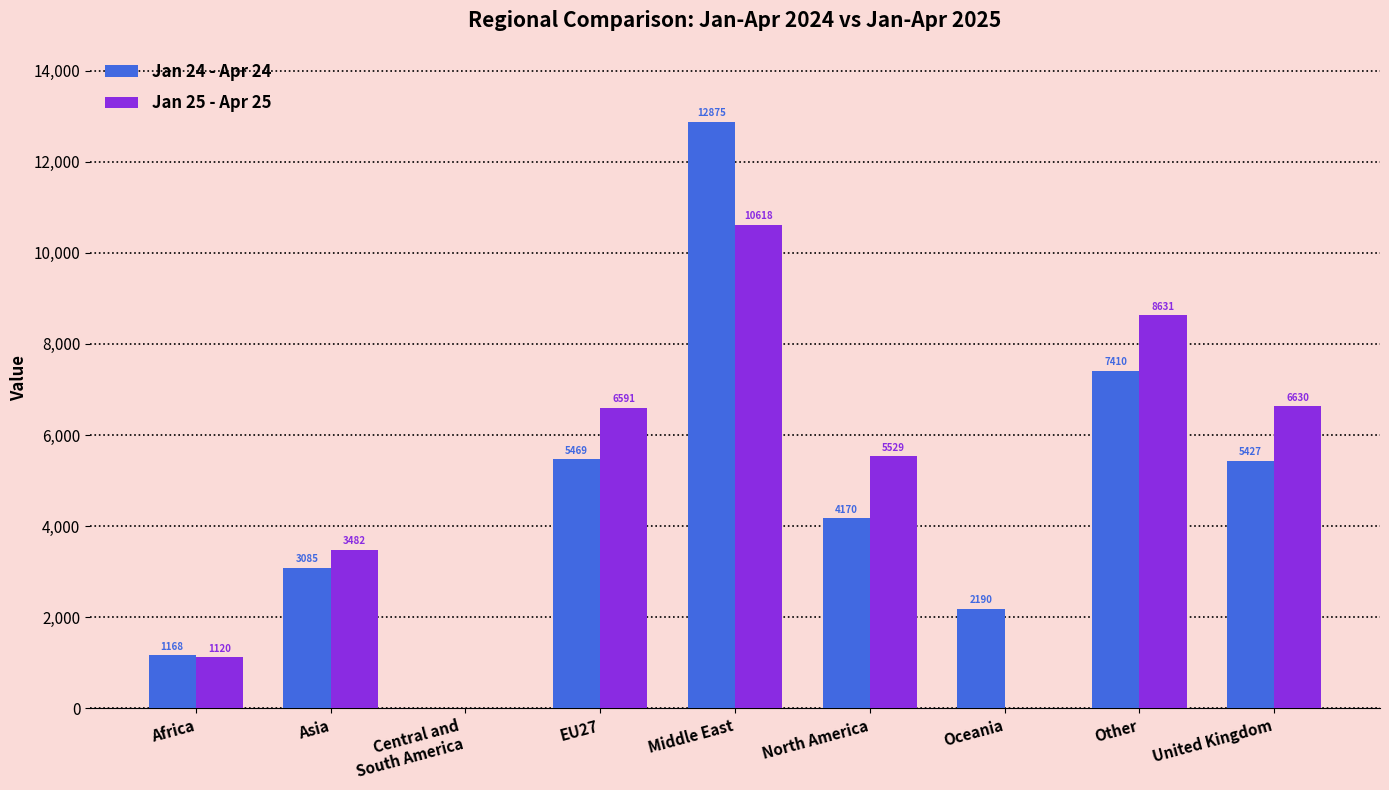

The value of Jan 25 - Apr 25 at Oceania is 0. True or false?

True